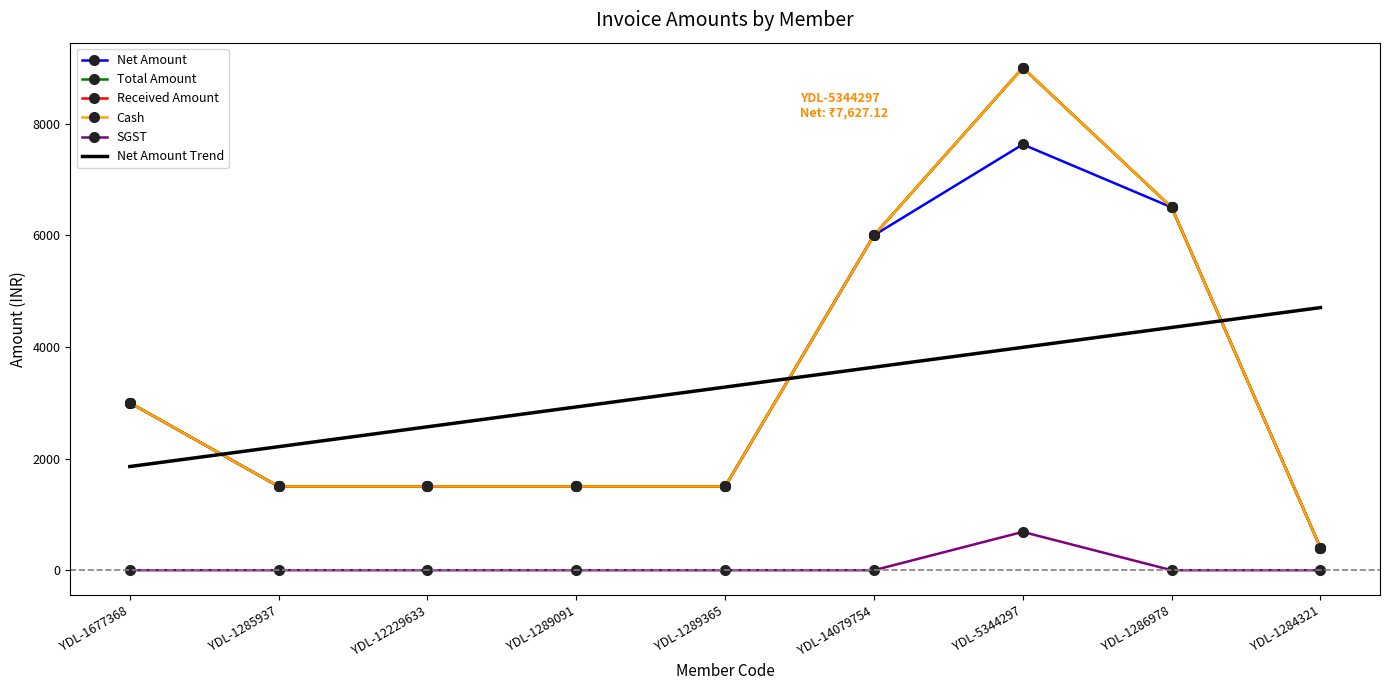

What is the label of the 8th point from the right?

YDL-1285937